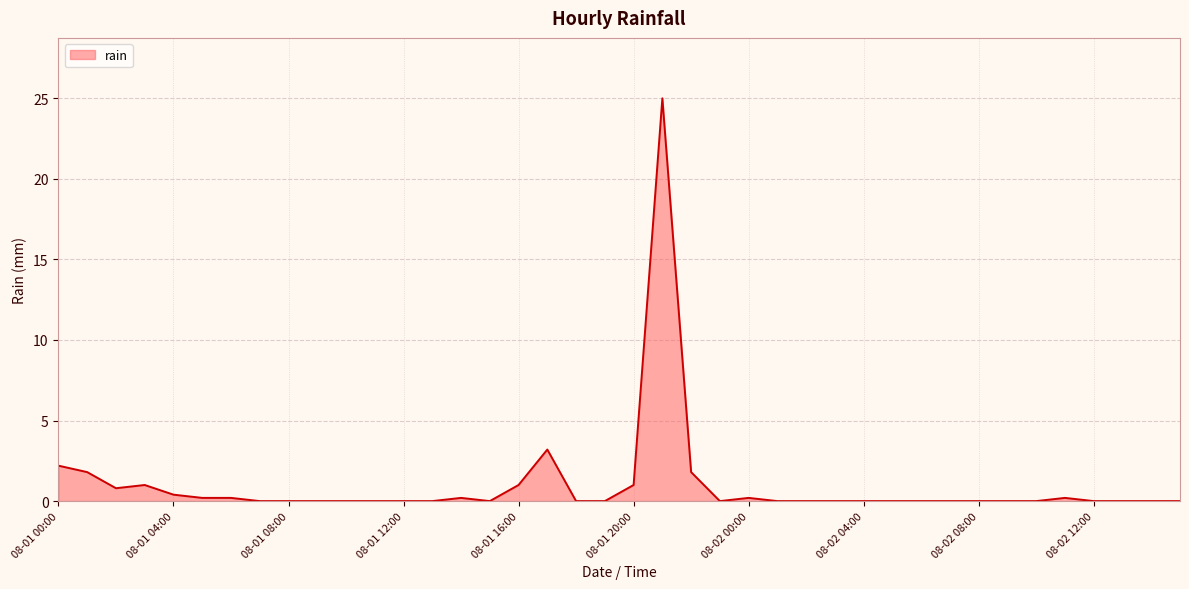

What is the greatest value displayed?

25.0